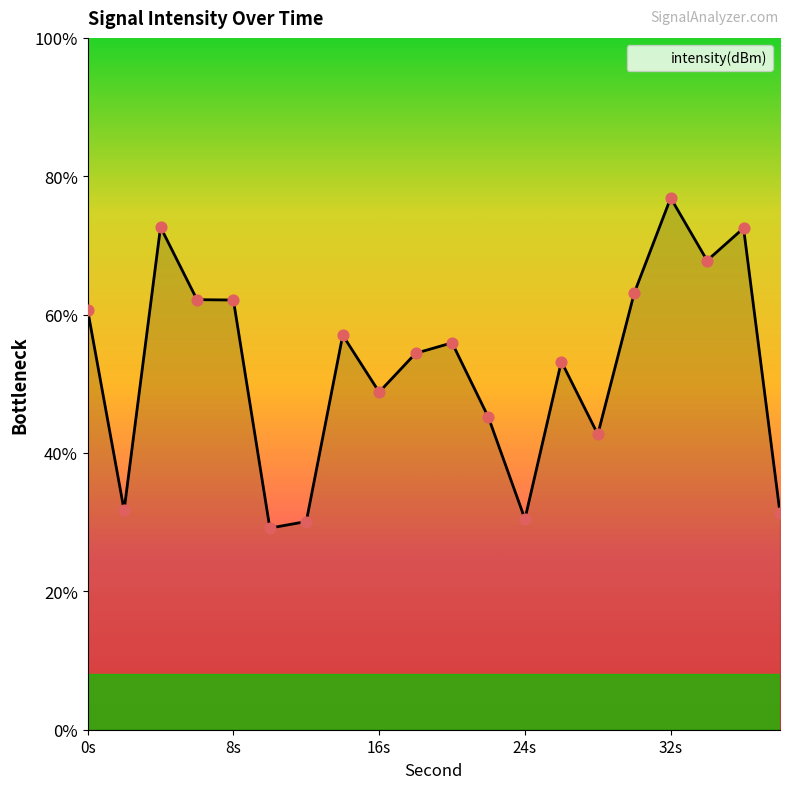

What is the change in value from 30 to 36?

+2.3